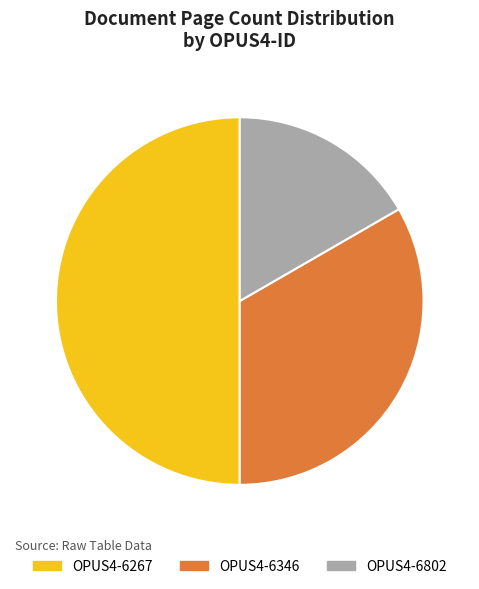

How many slices are in this pie chart?

3